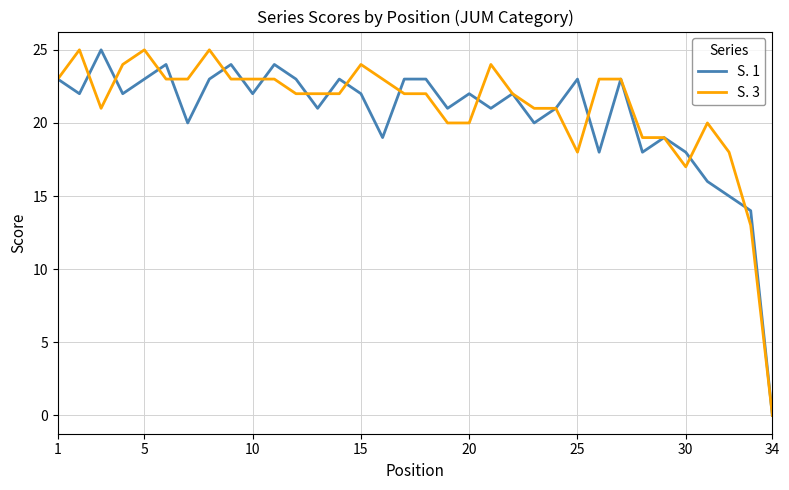

What are all the series names shown in the legend?

S. 1, S. 3